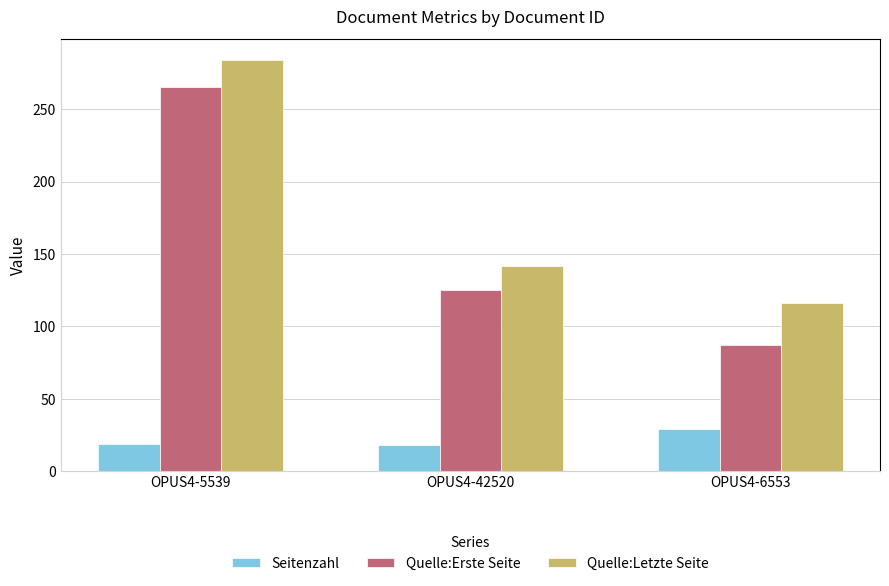

What is the sum of the Quelle:Erste Seite values at OPUS4-6553 and OPUS4-5539?

352